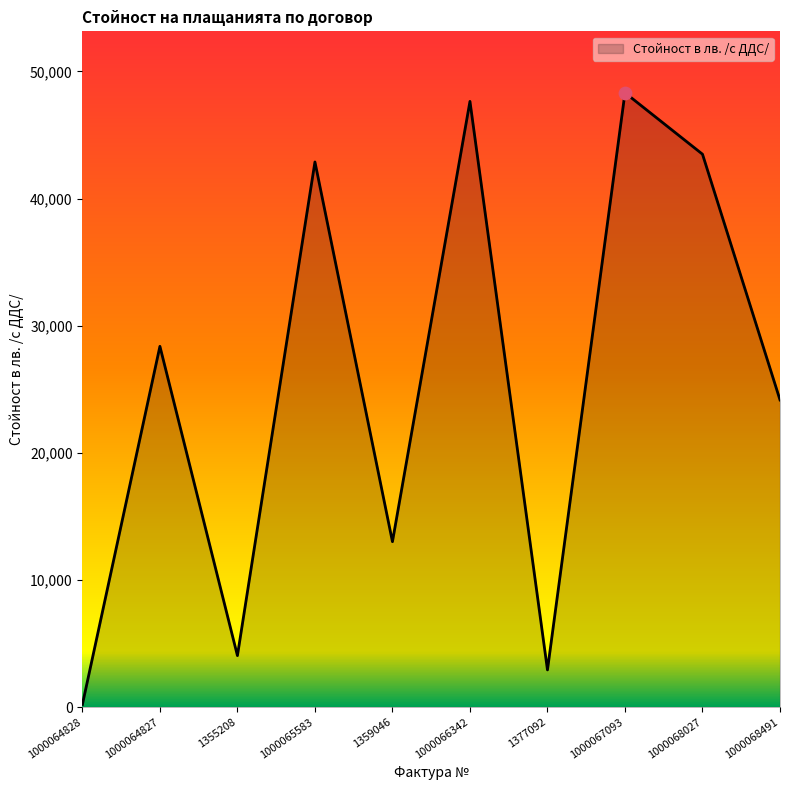

What is the change in value from 1000066342 to 1000068027?

-4153.6